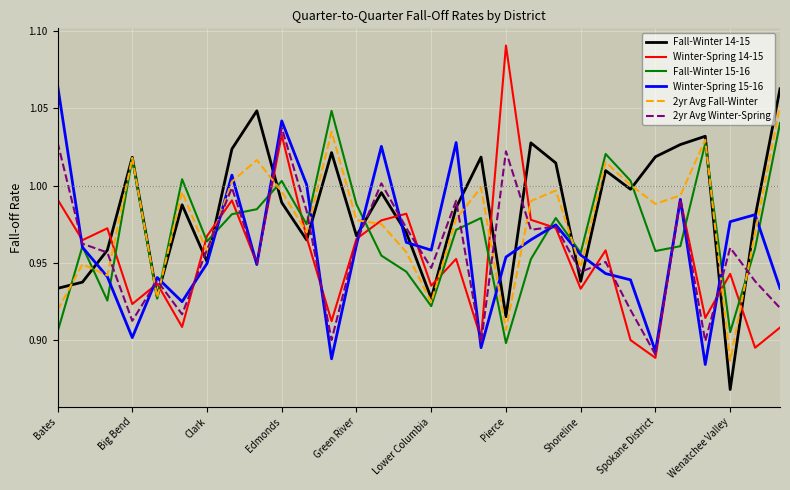

What is the minimum value shown in the chart?

0.9